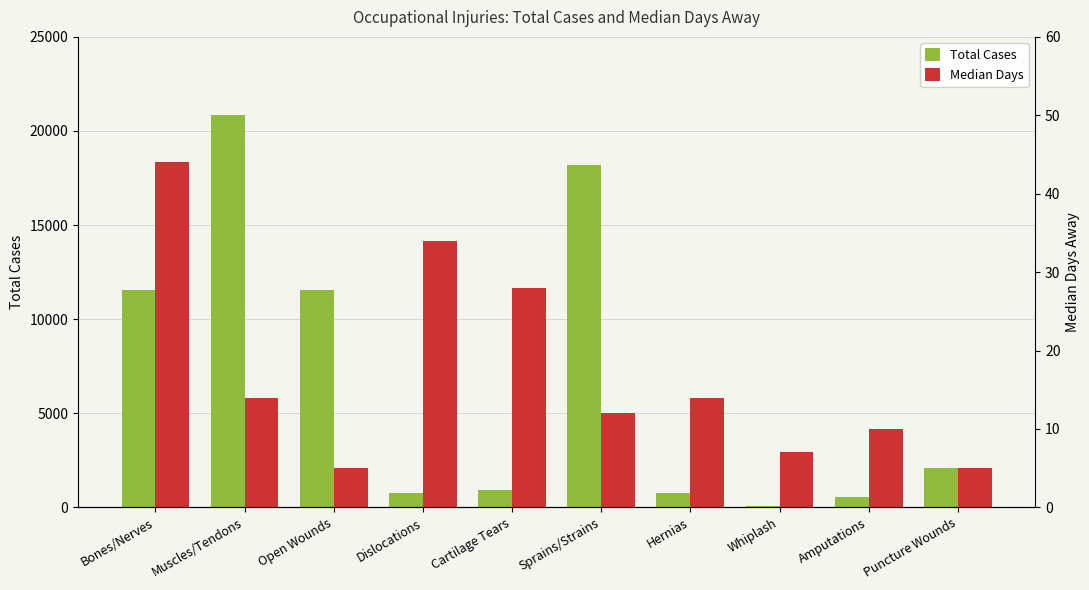

Which series has the widest spread of values?

Total Cases